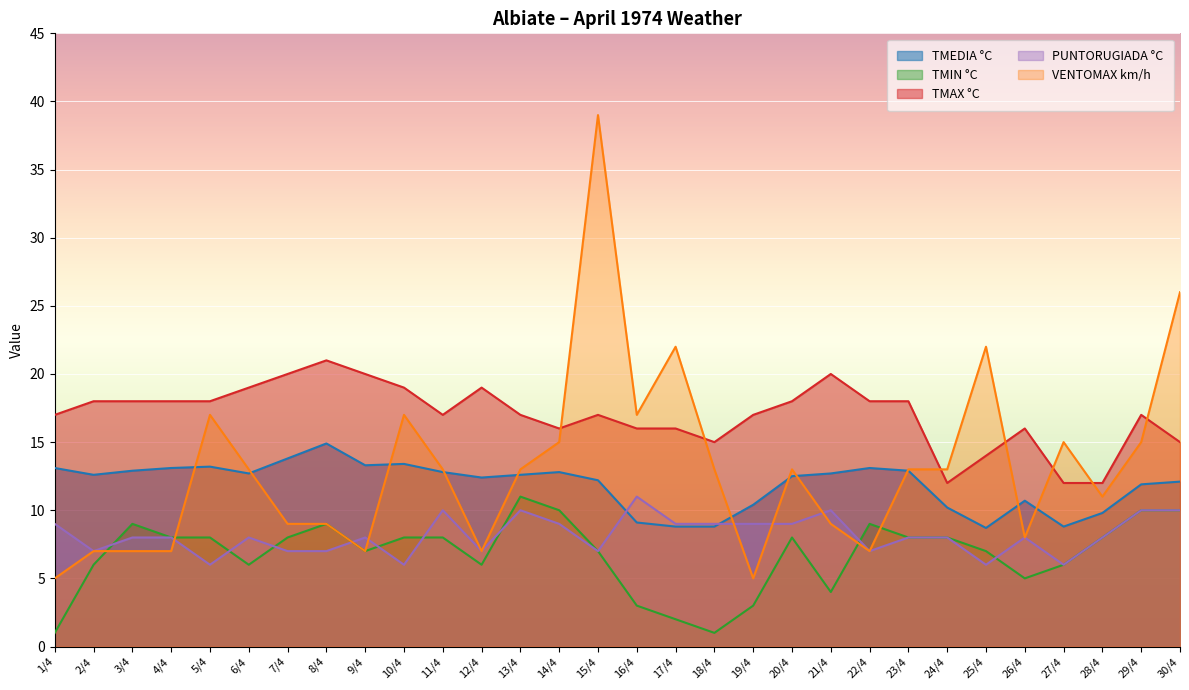

Which series has the largest total across all categories?

TMAX °C